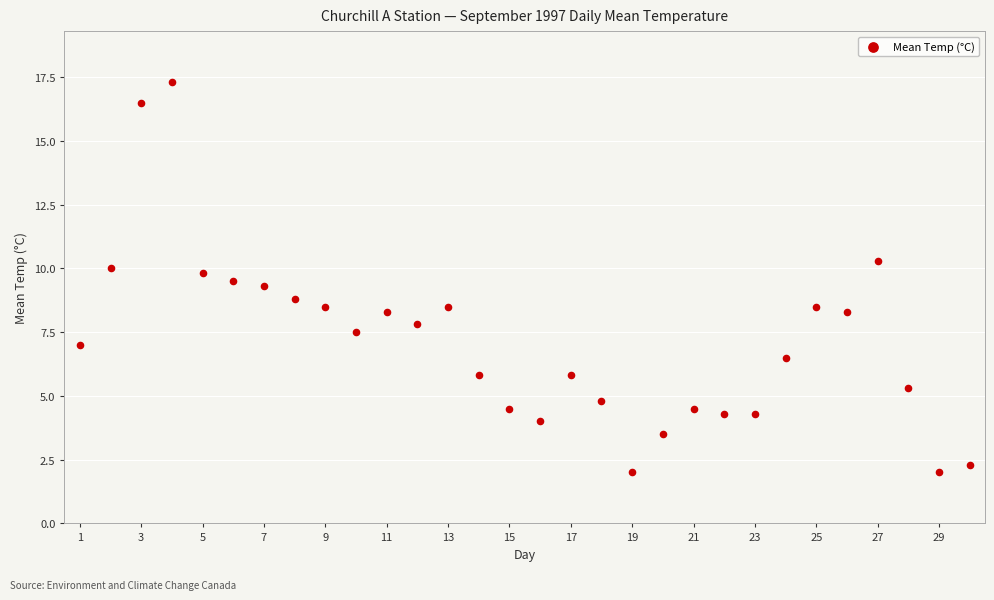

What is the range of Y values (max minus min)?

15.3